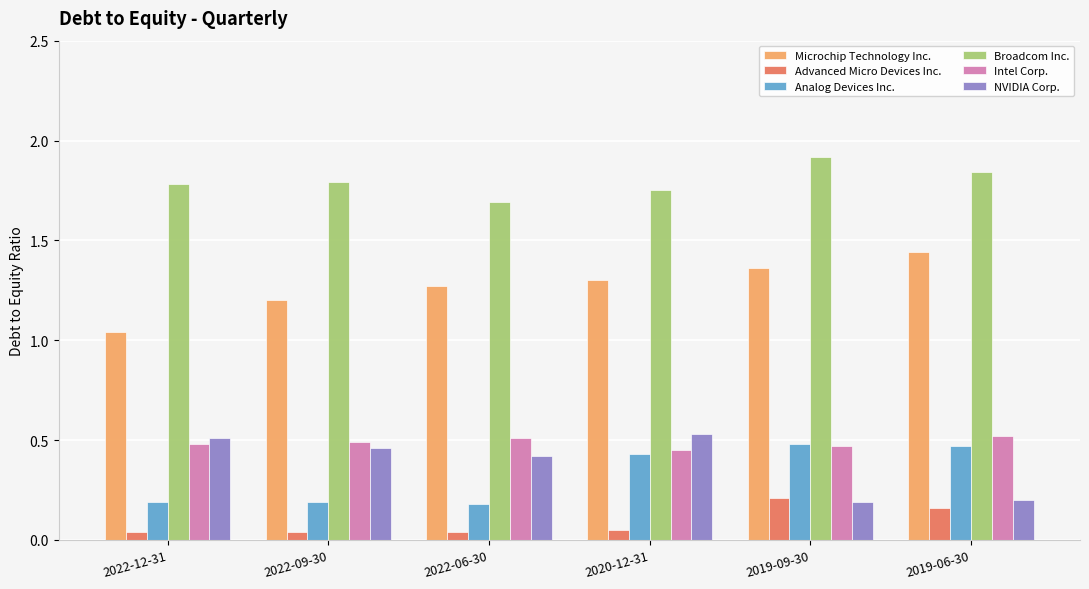

How many Microchip Technology Inc. values are between 1 and 2?

6